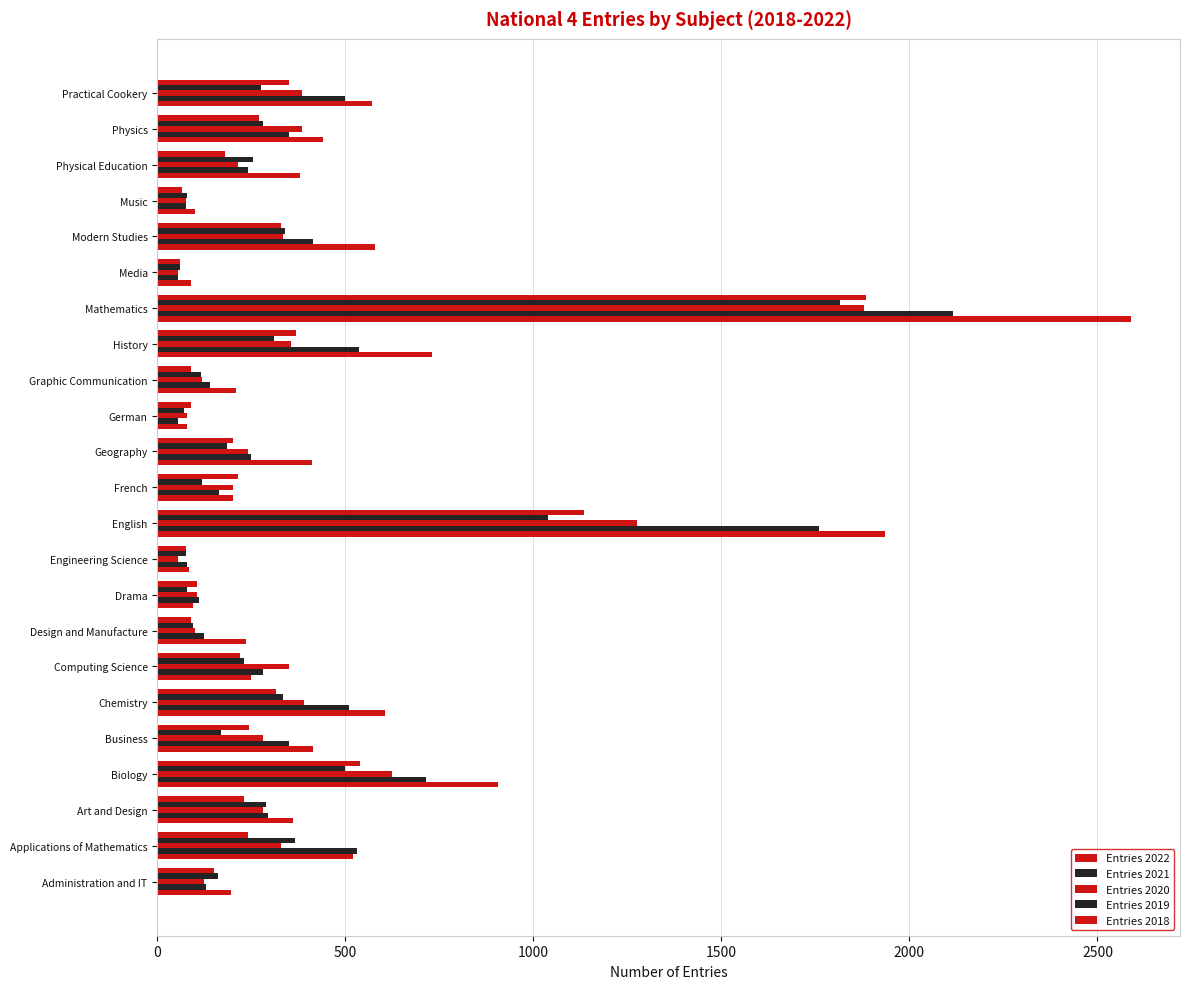

How many data points in Entries 2022 are less than 380?

11